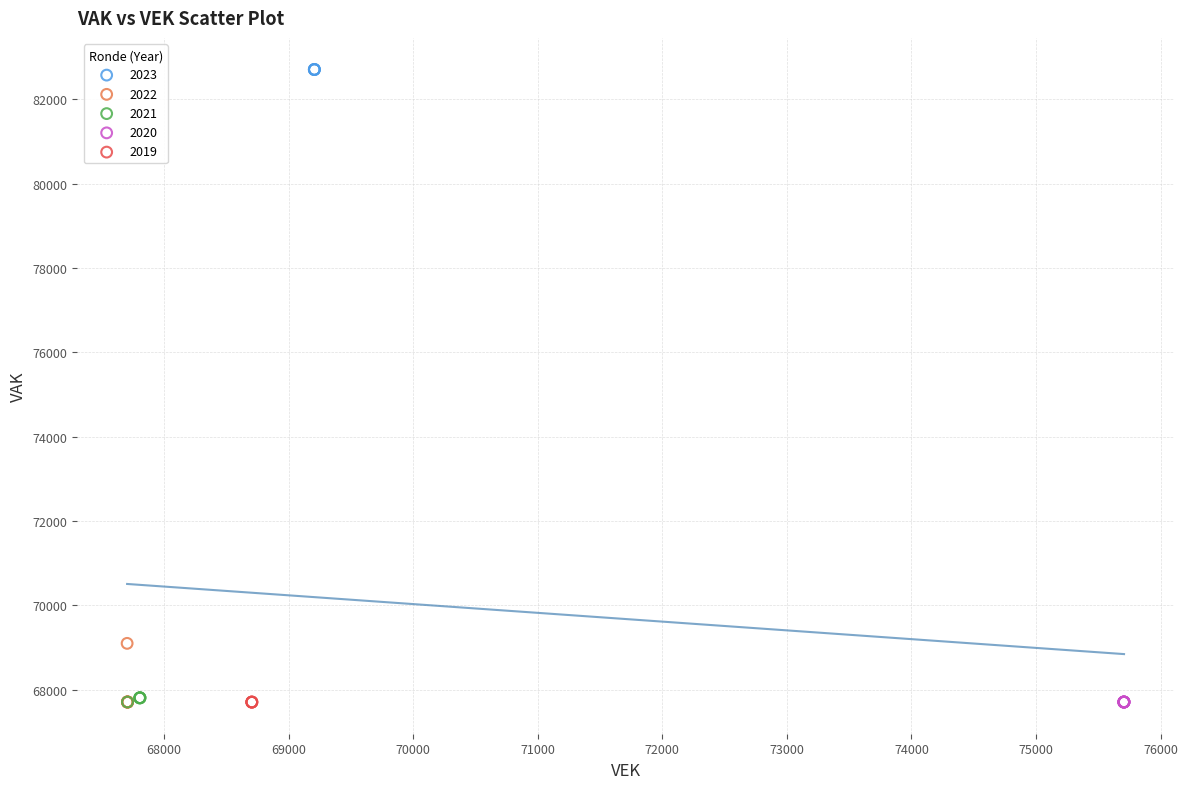

What are all the series names shown in the legend?

2023, 2022, 2021, 2020, 2019